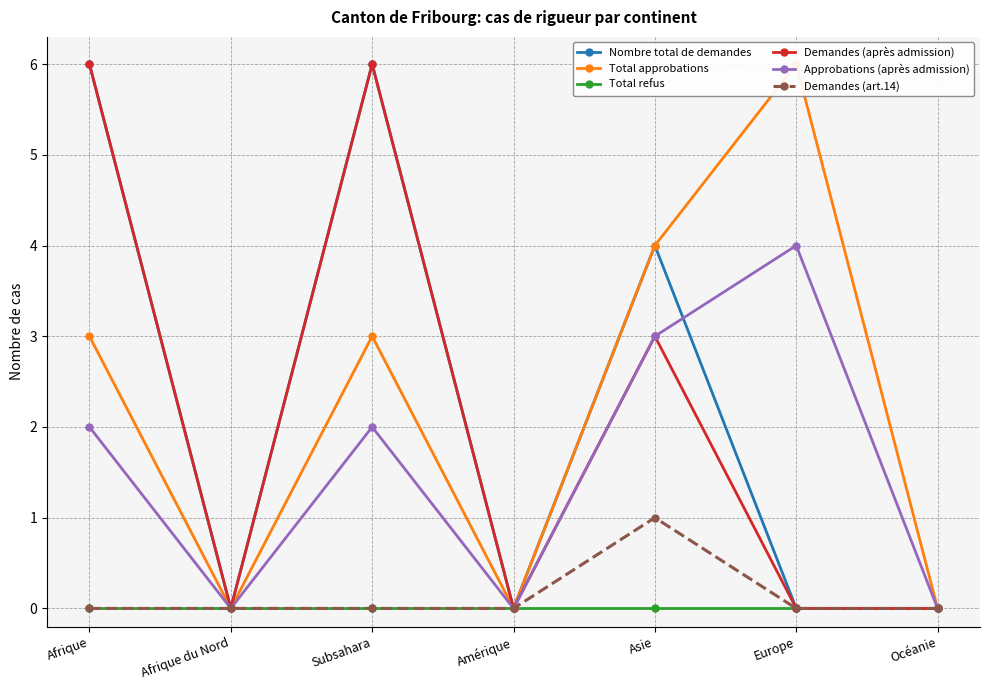

At which category does Total approbations reach its first local valley?

Afrique du Nord